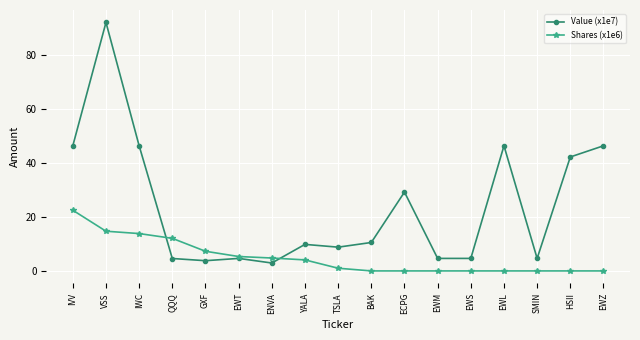

At which label is Shares (x1e6) closest to 11?

QQQ